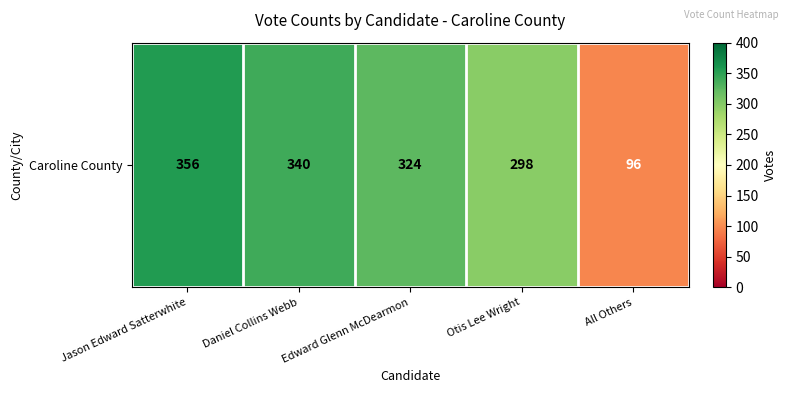

True or false: the data shows 324 at Edward Glenn McDearmon.

True